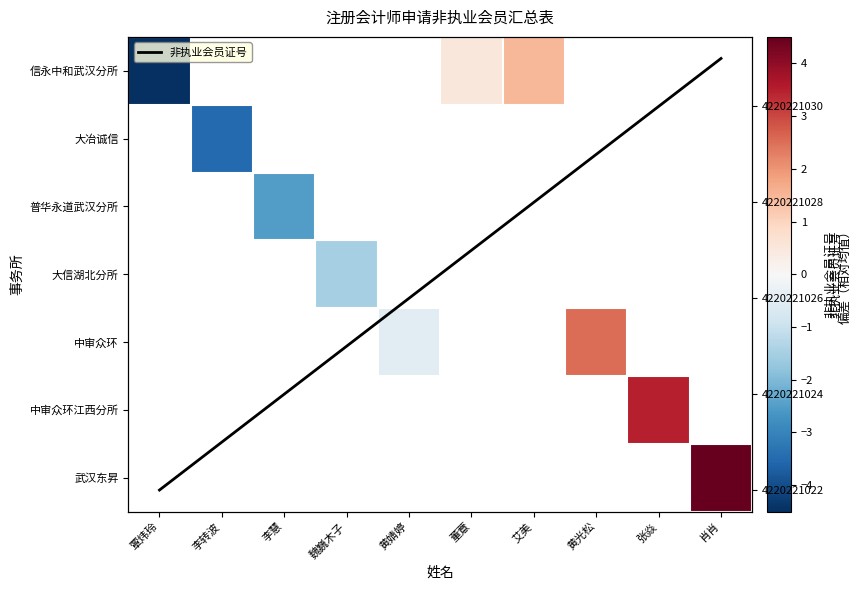

Count the number of categories in the chart.

10